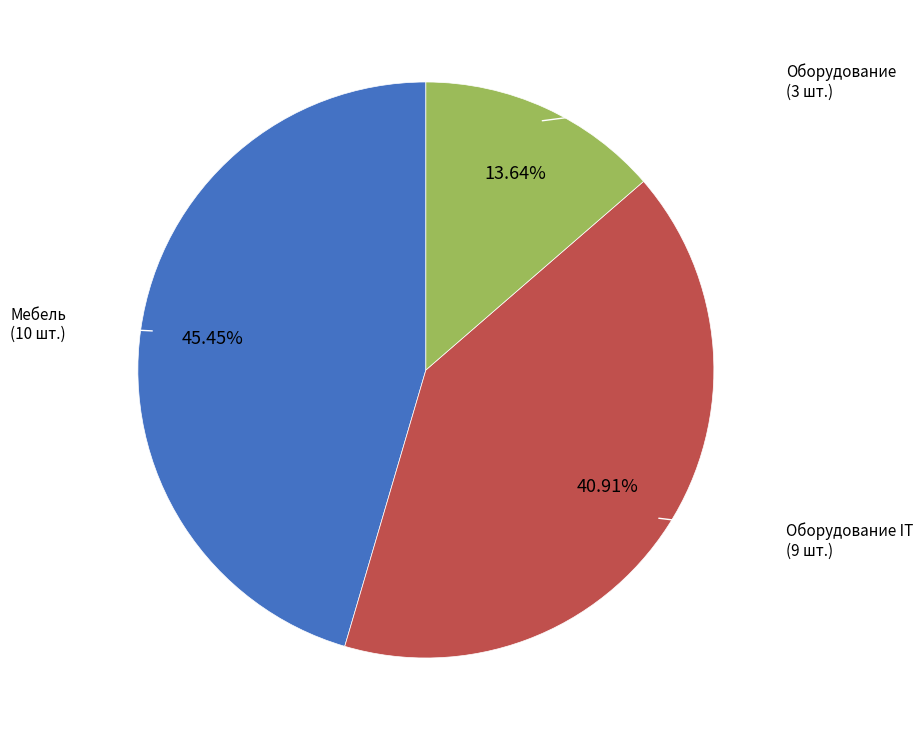

Is there any slice that represents more than half of the pie?

No